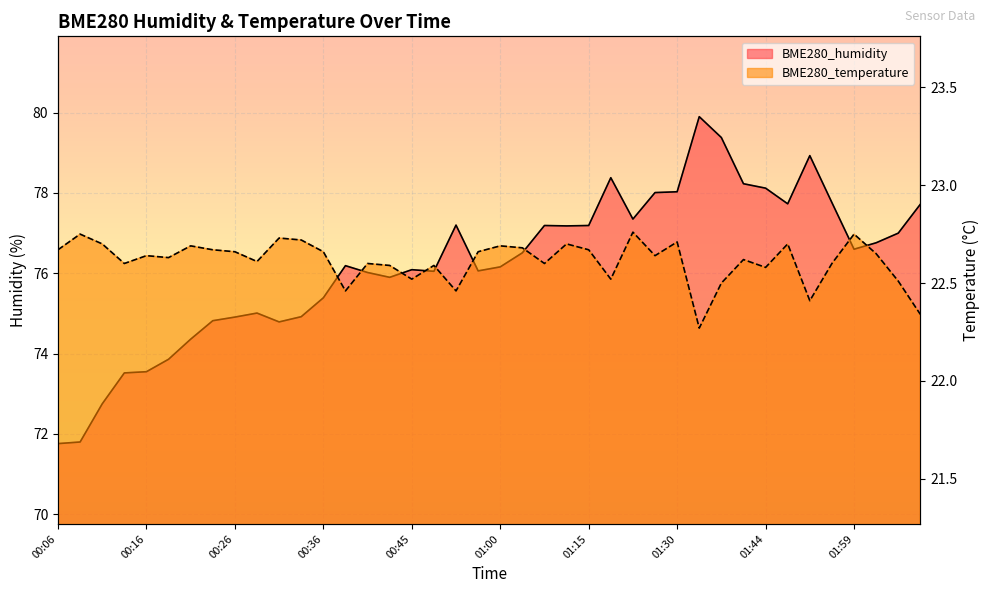

How many lines are shown in the chart?

2